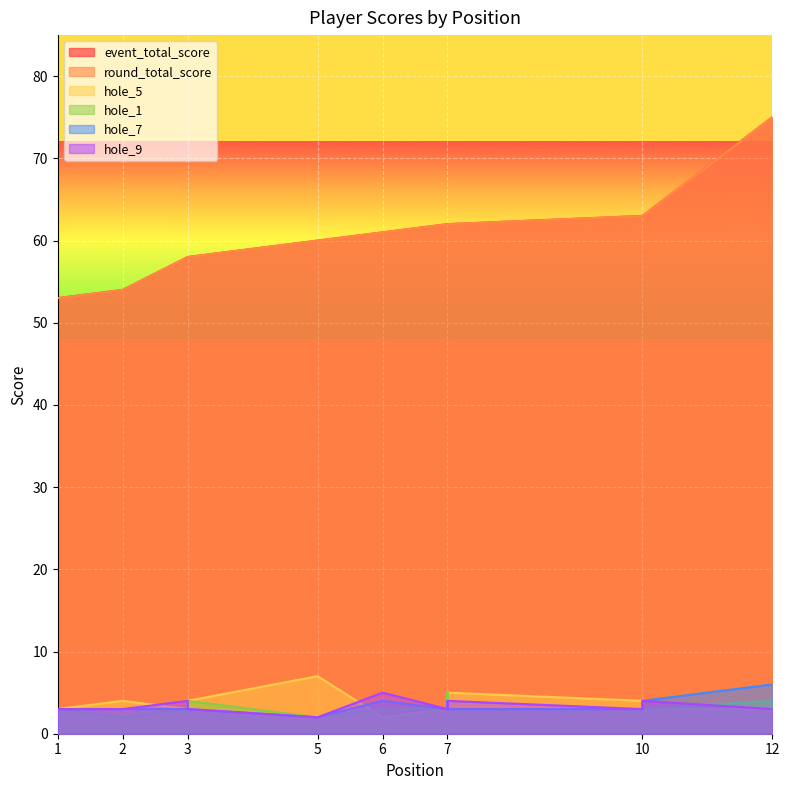

Which series has the largest total across all categories?

event_total_score